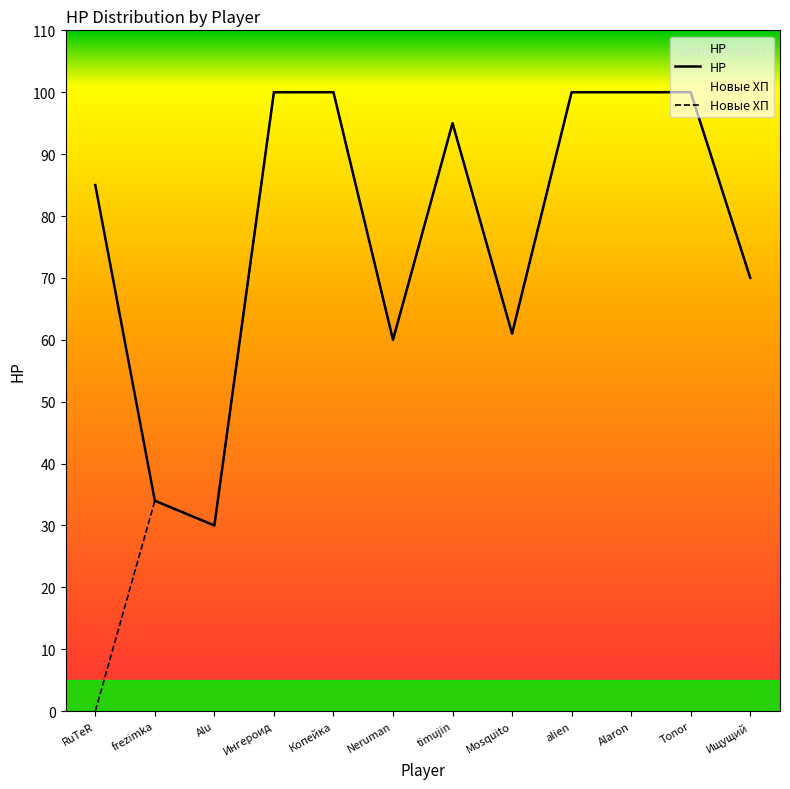

What is the minimum value shown in the chart?

0